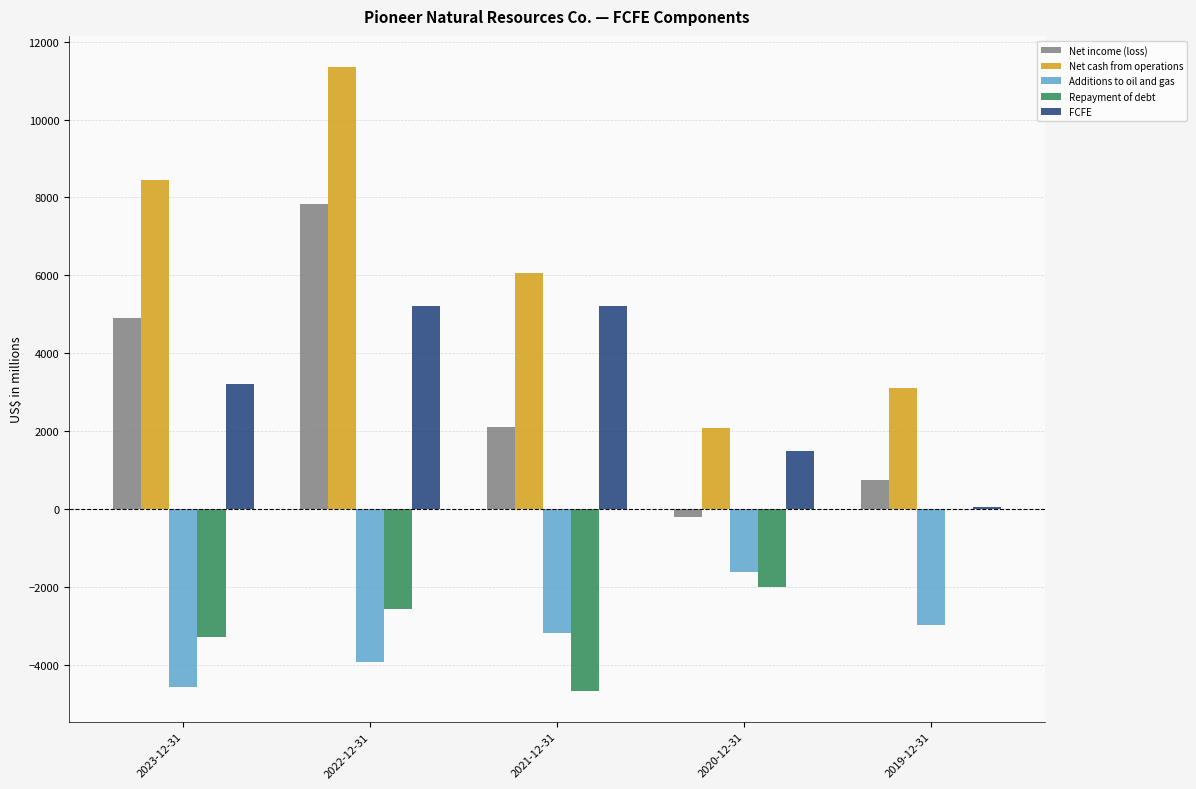

Which series has the largest total across all categories?

Net cash from operations